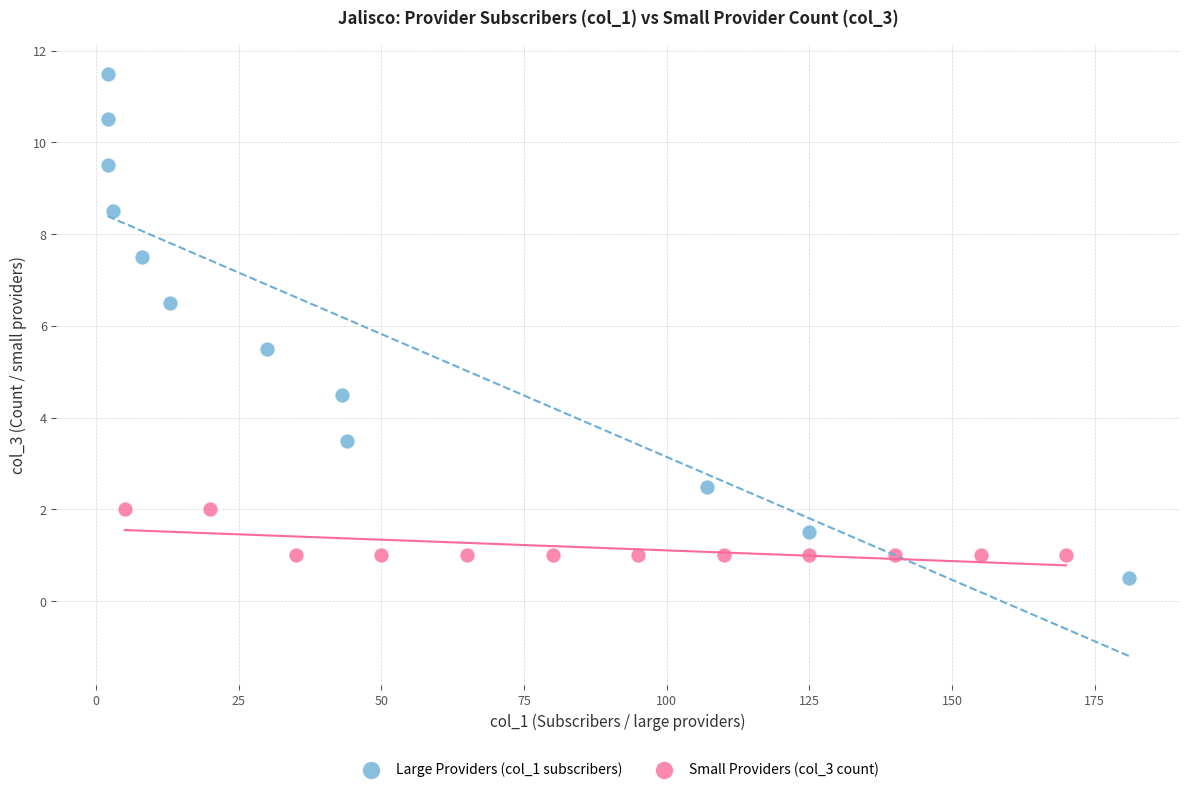

Which series reaches the maximum Y coordinate?

Large Providers (col_1 subscribers)